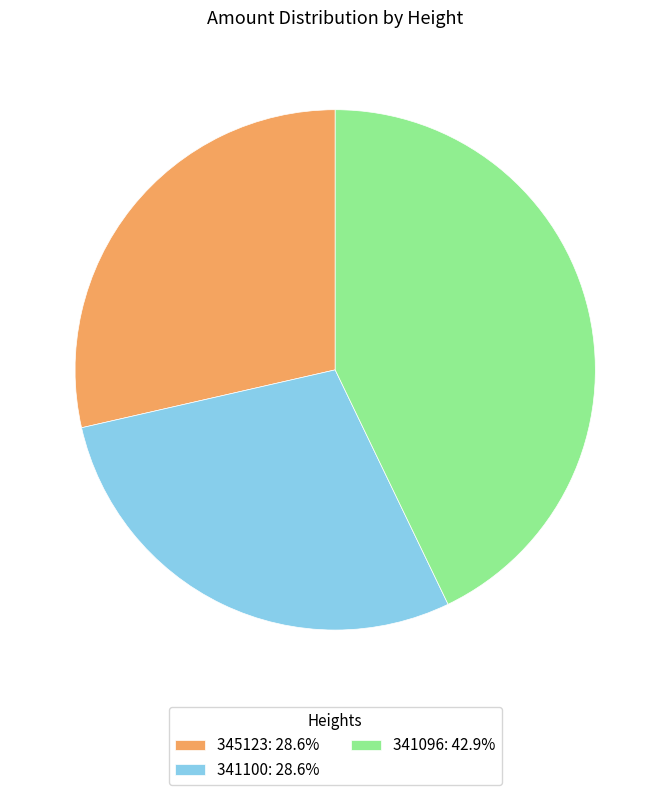

Does 341096 represent more than half of the total?

No